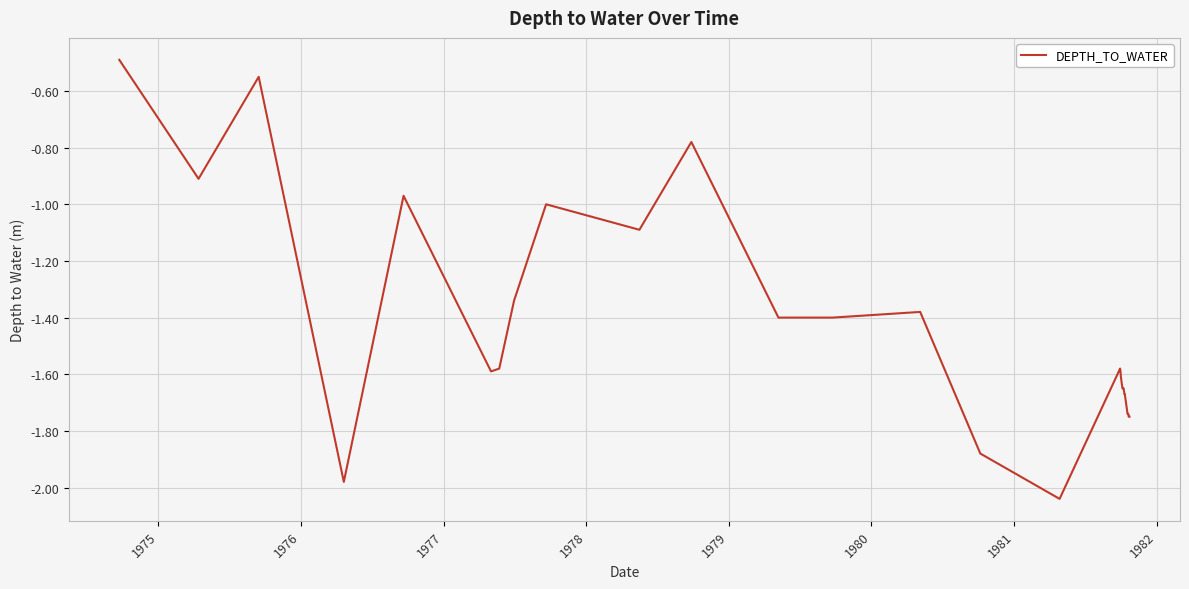

What is the maximum value shown in the chart?

-0.5